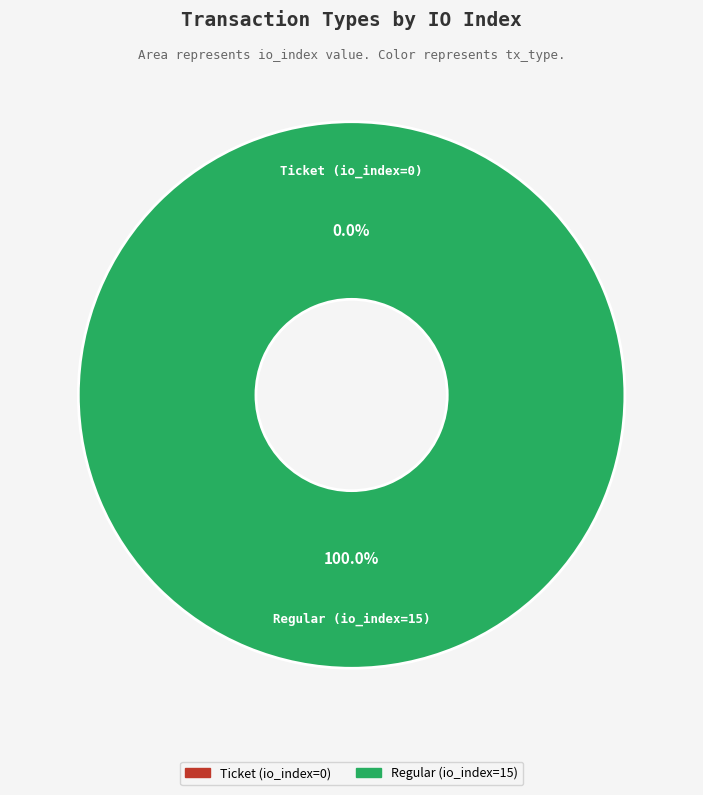

How many slices are in this pie chart?

2